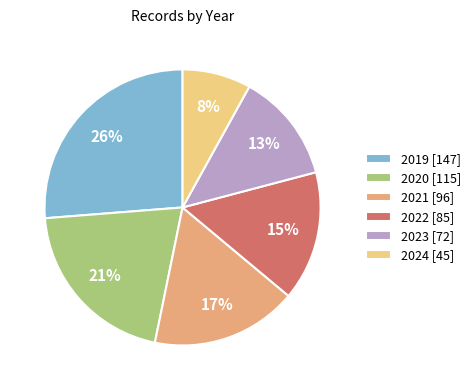

Is 2024 the majority of the pie?

No